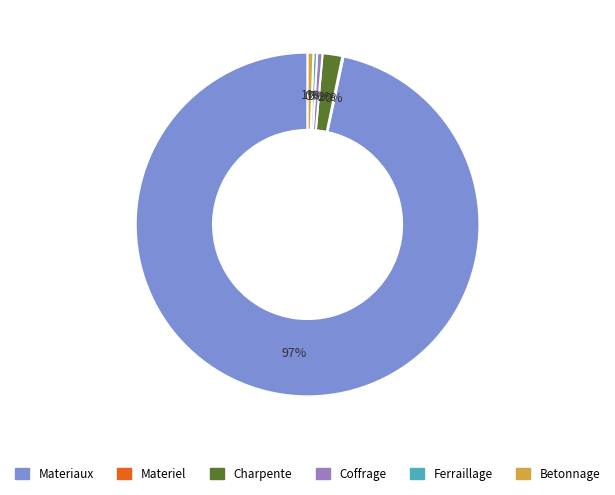

Is there any slice that represents more than half of the pie?

Yes